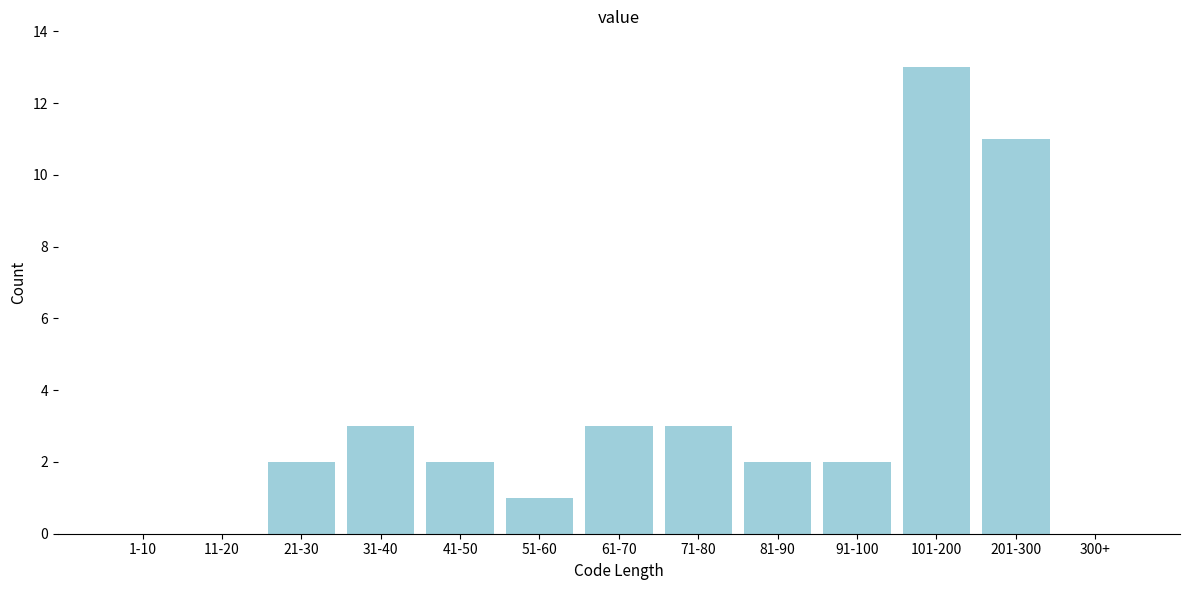

Reading left to right, transcribe all the data shown in this chart.

1-10=0	11-20=0	21-30=2	31-40=3	41-50=2	51-60=1	61-70=3	71-80=3	81-90=2	91-100=2	101-200=13	201-300=11	300+=0